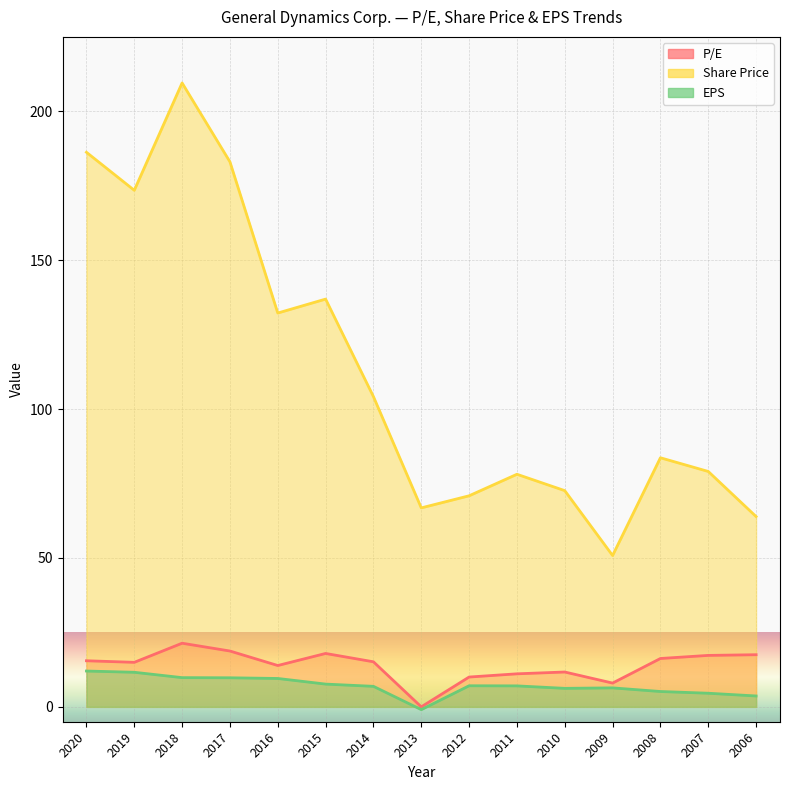

In P/E, how many points are higher than both neighbors (excluding endpoints)?

3